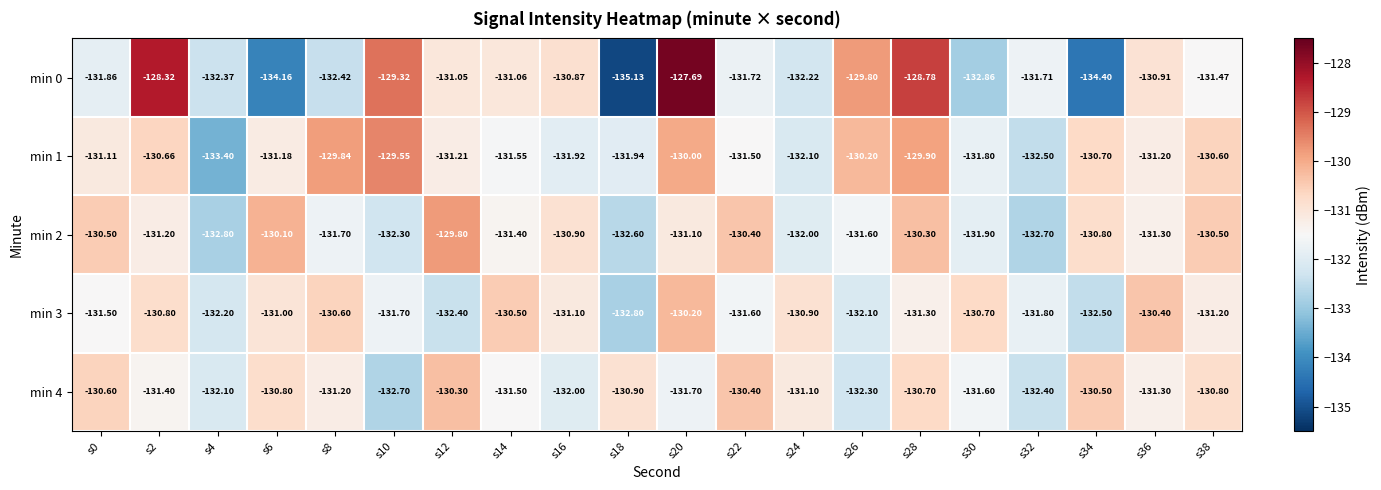

Is the value of min 2 at s4 greater than the value of min 0 at s4?

No